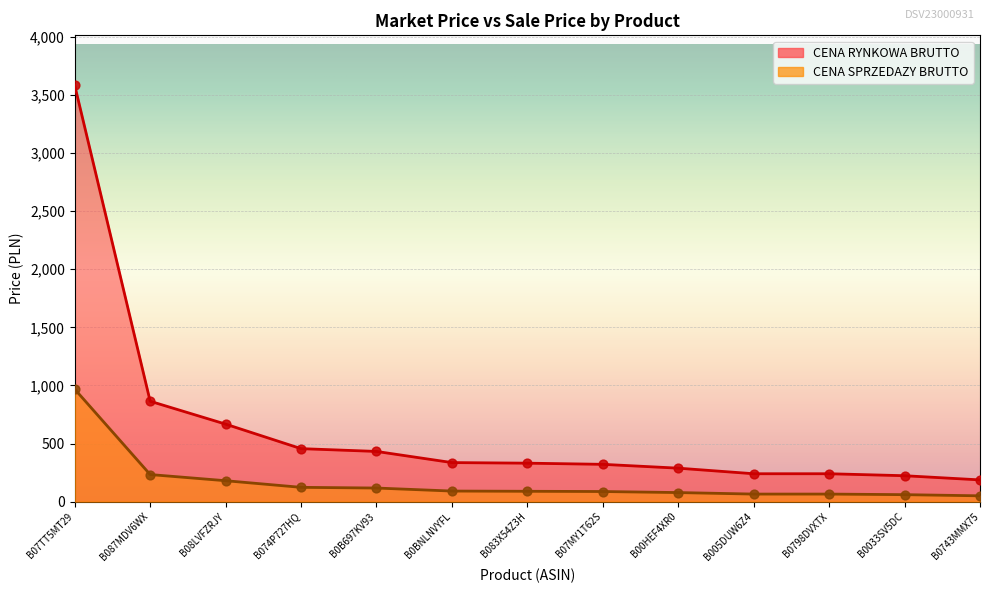

Which series has the widest spread of Y values?

CENA RYNKOWA BRUTTO